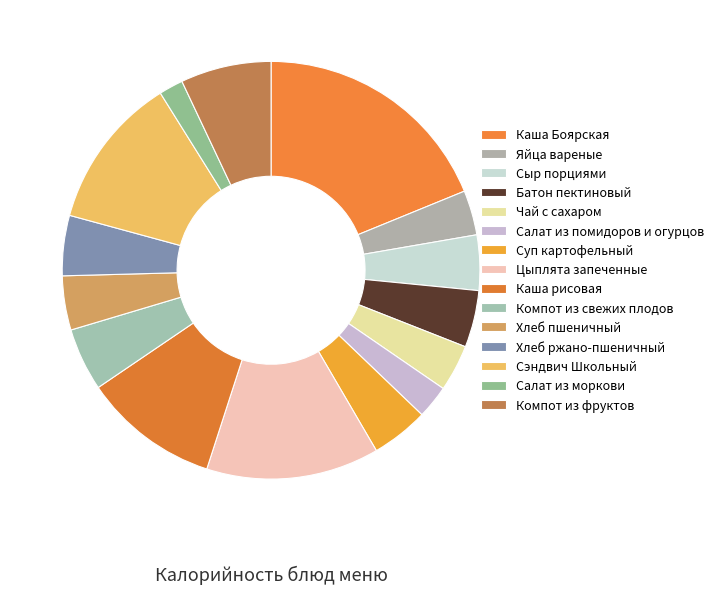

What portion of the pie excludes Сэндвич Школьный?

88.1%